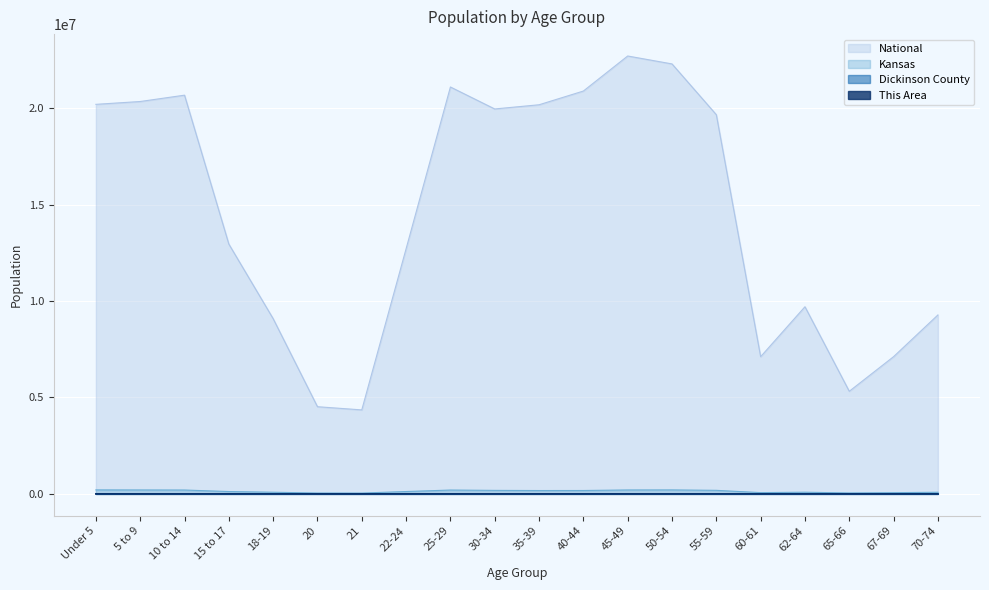

Reading left to right, list all the values displayed in this chart.

This Area: Under 5=154	5 to 9=162	10 to 14=168	15 to 17=121	18-19=65	20=23	21=16	22-24=69	25-29=126	30-34=129	35-39=139	40-44=184	45-49=219	50-54=234	55-59=158	60-61=54	62-64=86	65-66=57	67-69=73	70-74=114
Dickinson County: Under 5=1286	5 to 9=1371	10 to 14=1346	15 to 17=892	18-19=446	20=172	21=176	22-24=561	25-29=1054	30-34=1099	35-39=1131	40-44=1175	45-49=1509	50-54=1553	55-59=1344	60-61=460	62-64=613	65-66=379	67-69=517	70-74=786
Kansas: Under 5=205492	5 to 9=202447	10 to 14=198884	15 to 17=120116	18-19=83705	20=42758	21=40931	22-24=120765	25-29=197783	30-34=179937	35-39=172388	40-44=174285	45-49=201830	50-54=204434	55-59=182512	60-61=63661	62-64=85074	65-66=46574	67-69=61181	70-74=82634
National: Under 5=20201362	5 to 9=20348657	10 to 14=20677194	15 to 17=12954254	18-19=9086089	20=4519129	21=4354294	22-24=12712576	25-29=21101849	30-34=19962099	35-39=20179642	40-44=20890964	45-49=22708591	50-54=22298125	55-59=19664805	60-61=7113727	62-64=9704197	65-66=5319902	67-69=7115361	70-74=9278166